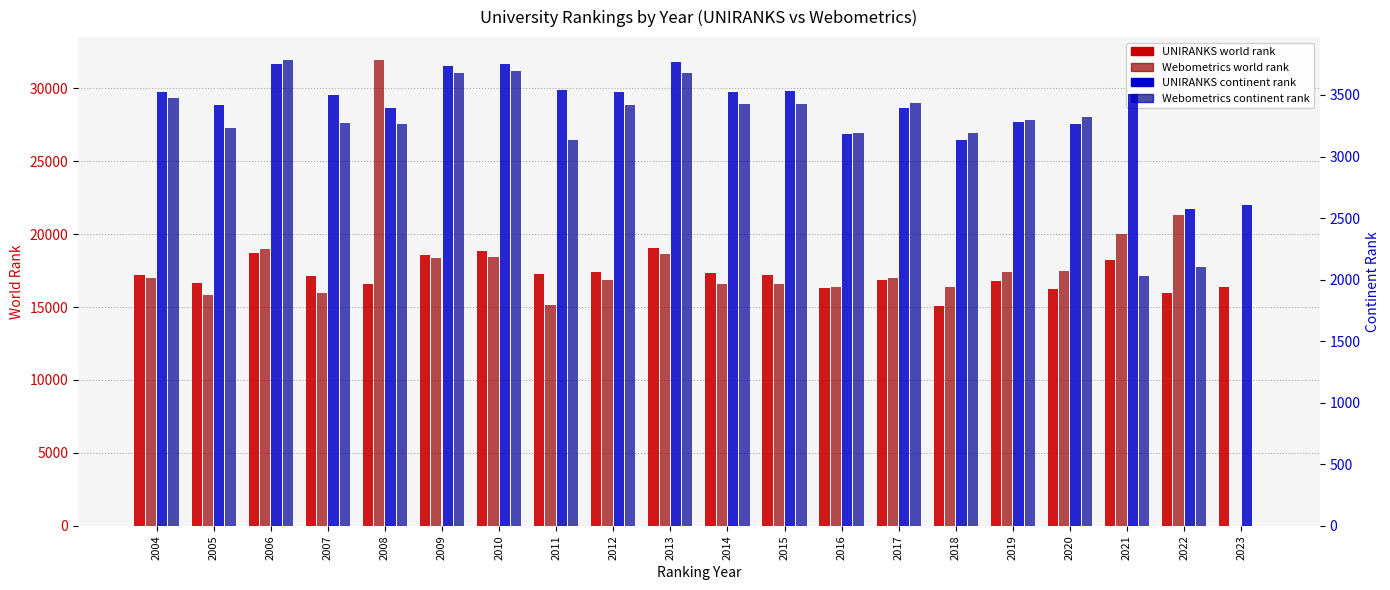

How many groups of bars are there?

20